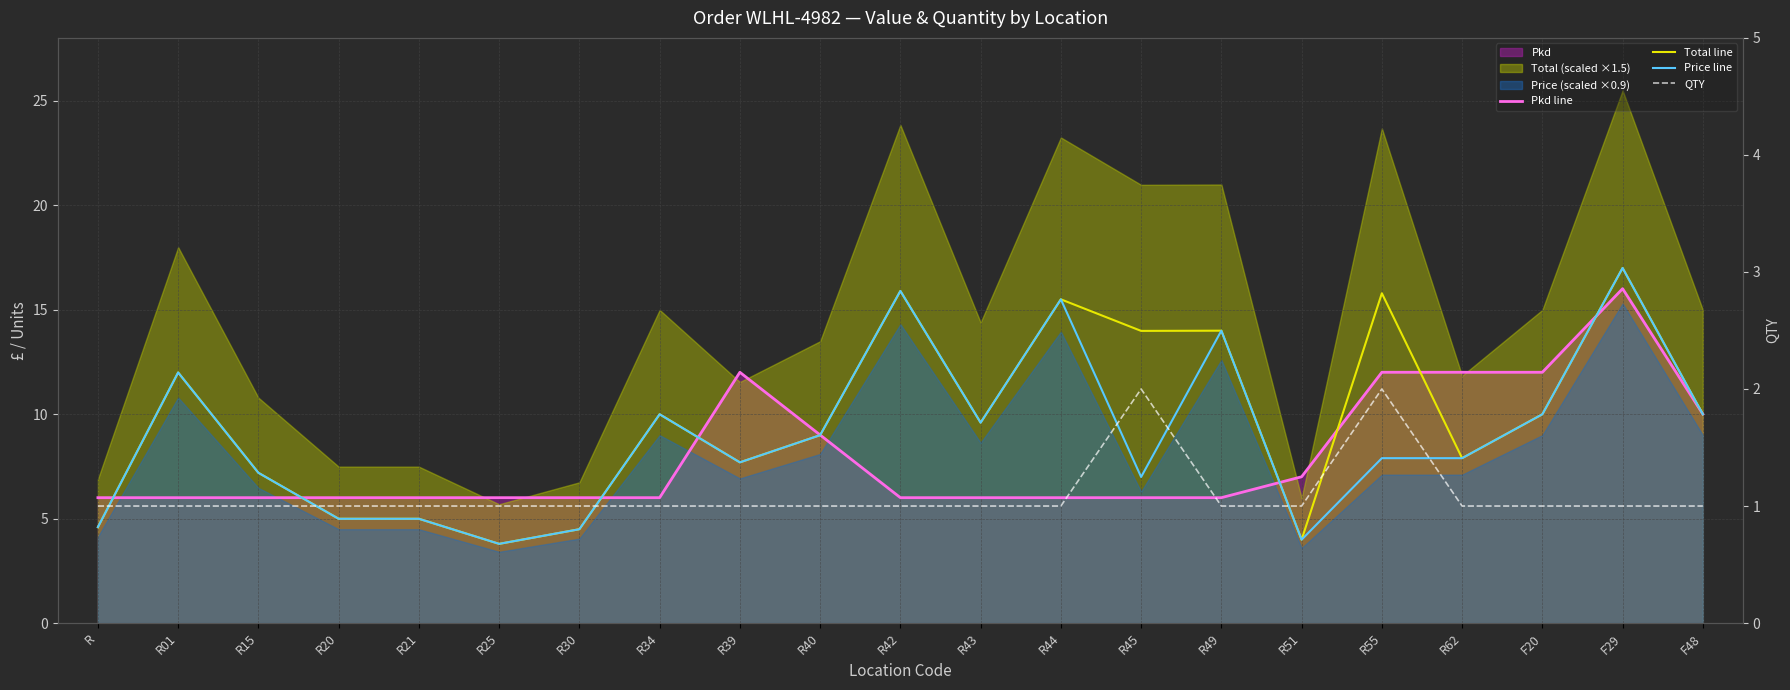

Where is Pkd line nearest to the value 11?

R39